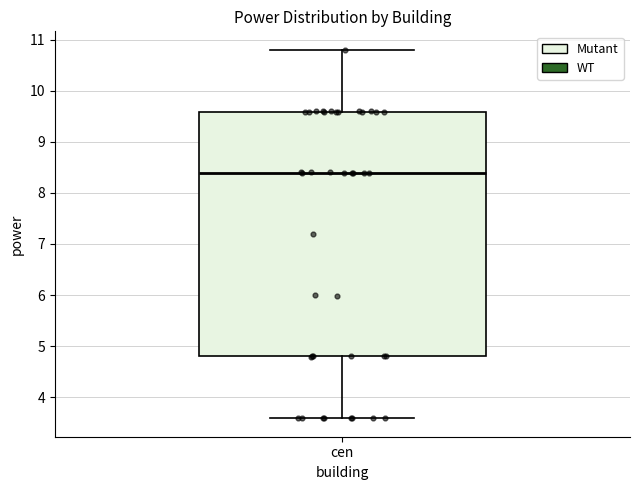

Transcribe this box plot: give where the median line is, the range the box spans, and where the two whiskers end, as read against the y-axis. The values are not printed on the chart, so give them approximately, as read against the axis.

median 8.4, box 4.8 to 9.6, whiskers 3.6 to 10.8